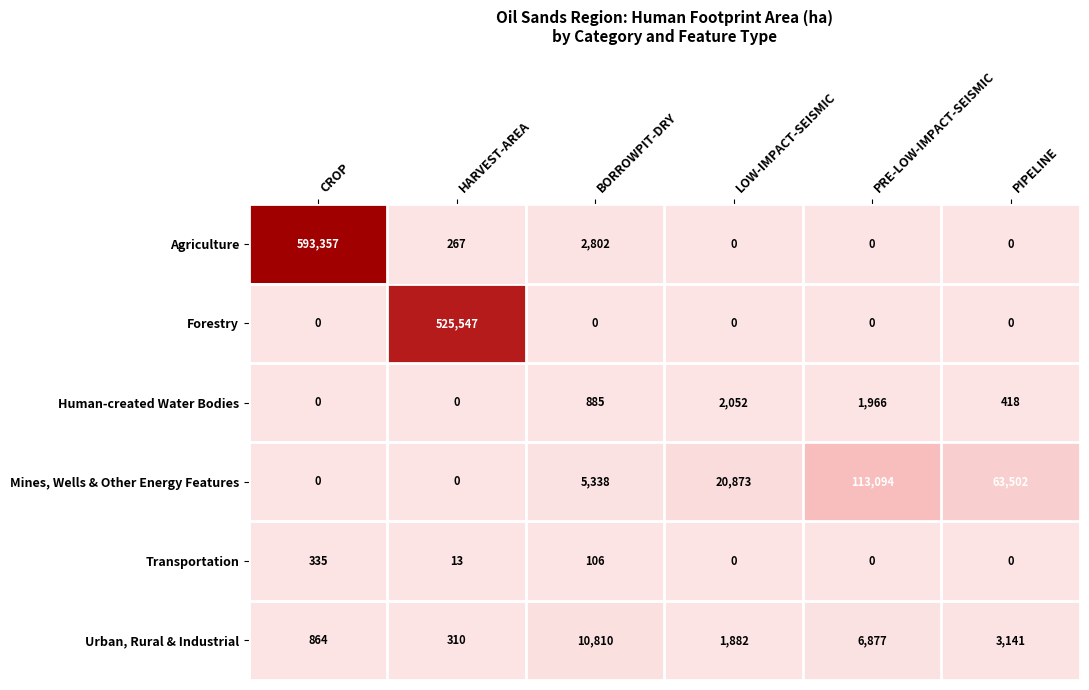

Is it true that Urban, Rural & Industrial equals 3141 at PIPELINE?

True